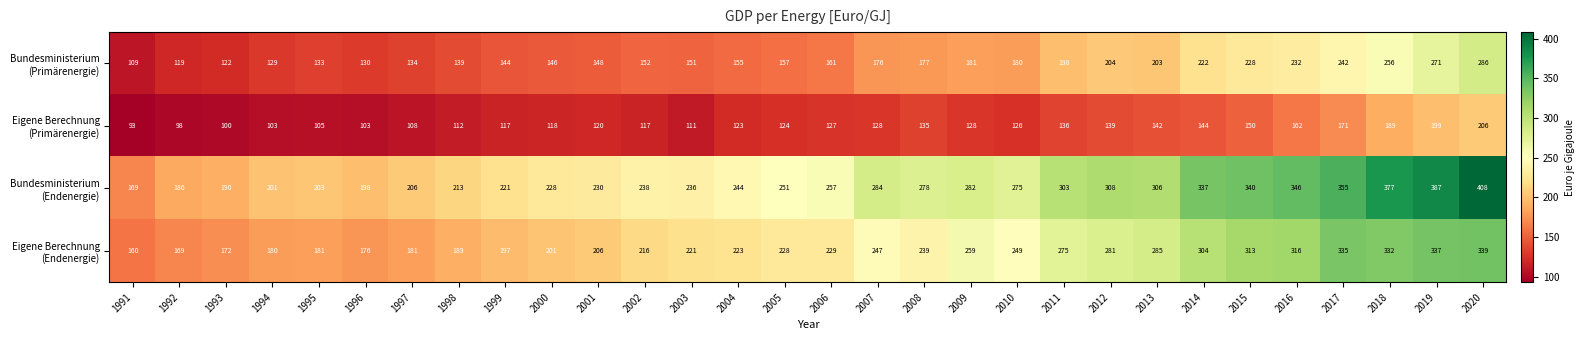

At which category is the sum across all series the highest?

2020